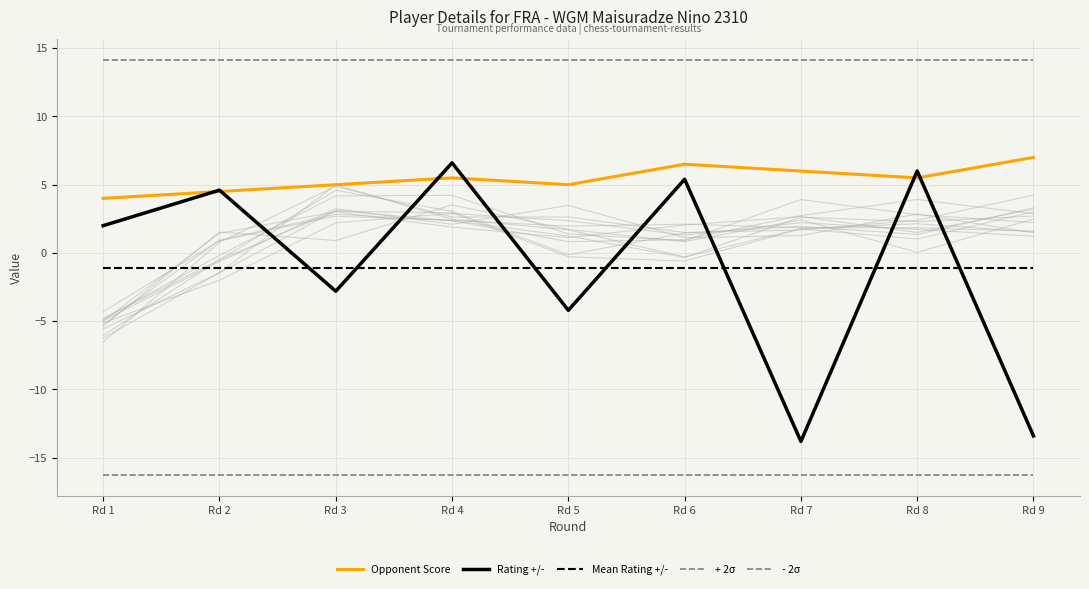

Count the number of categories in the chart.

9